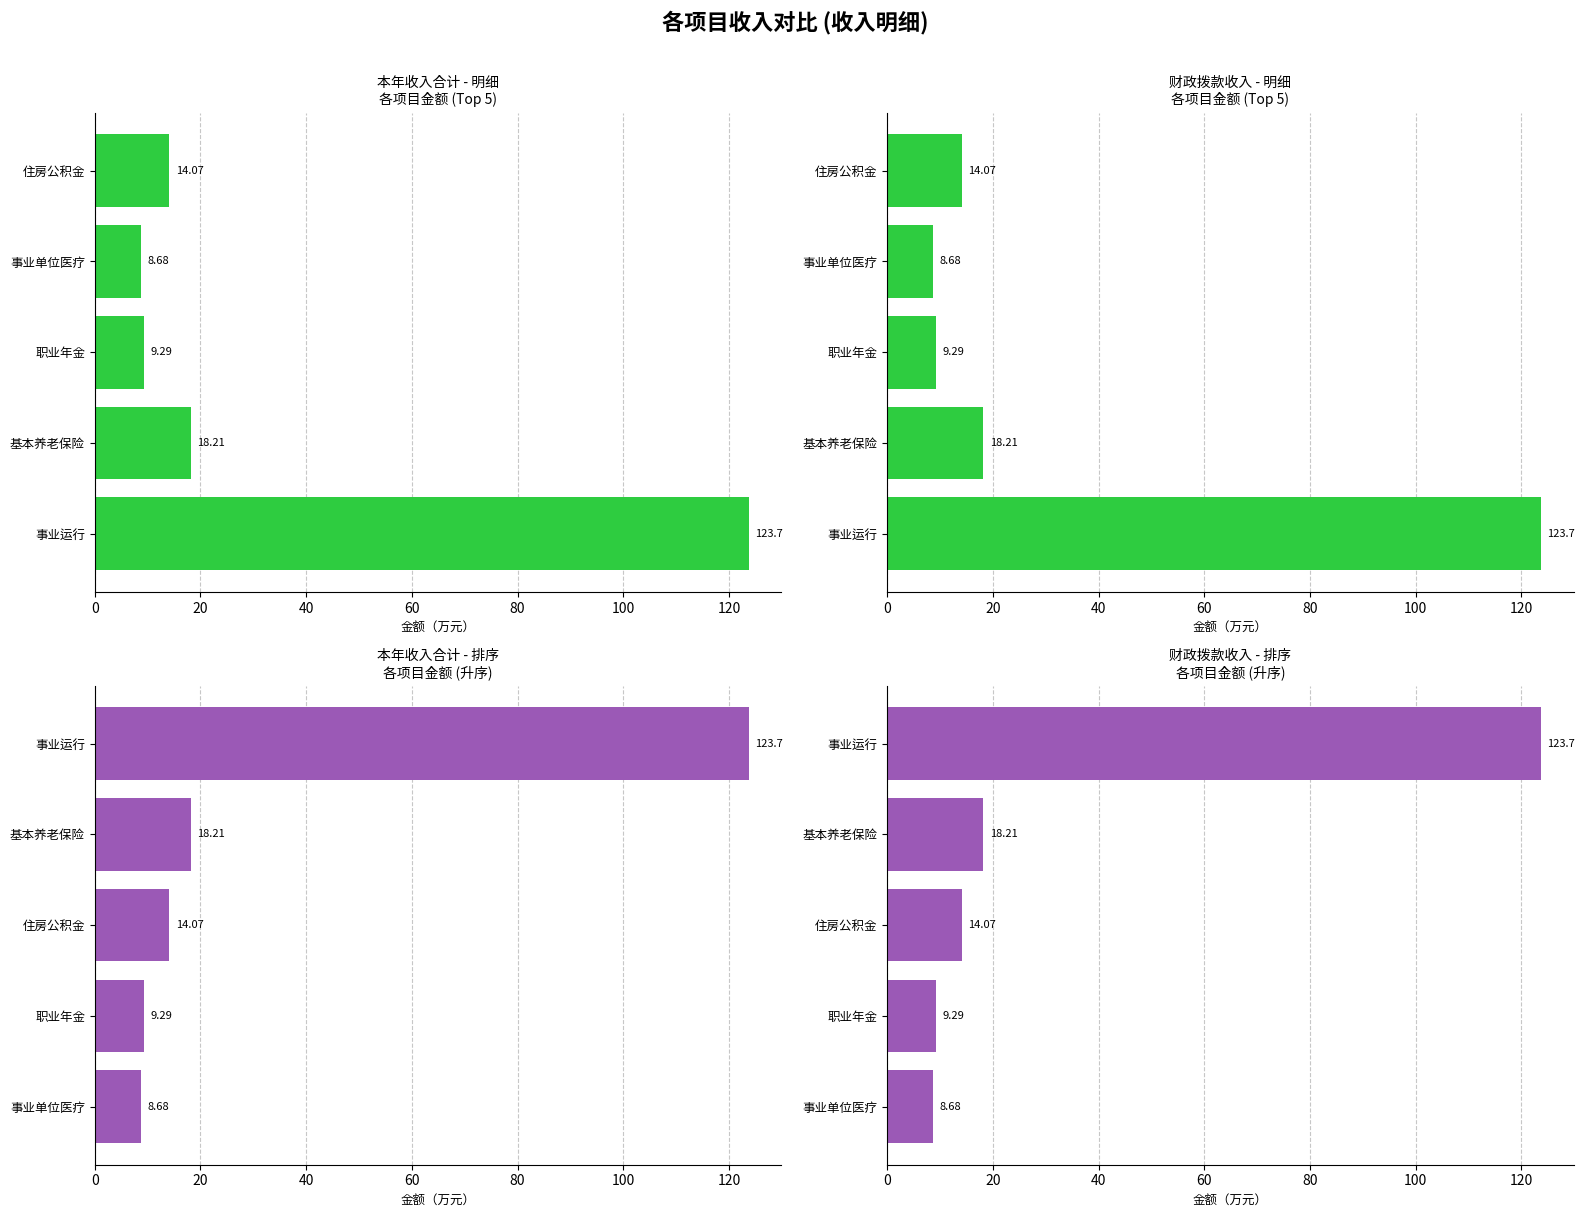

Does the chart contain any negative values?

No